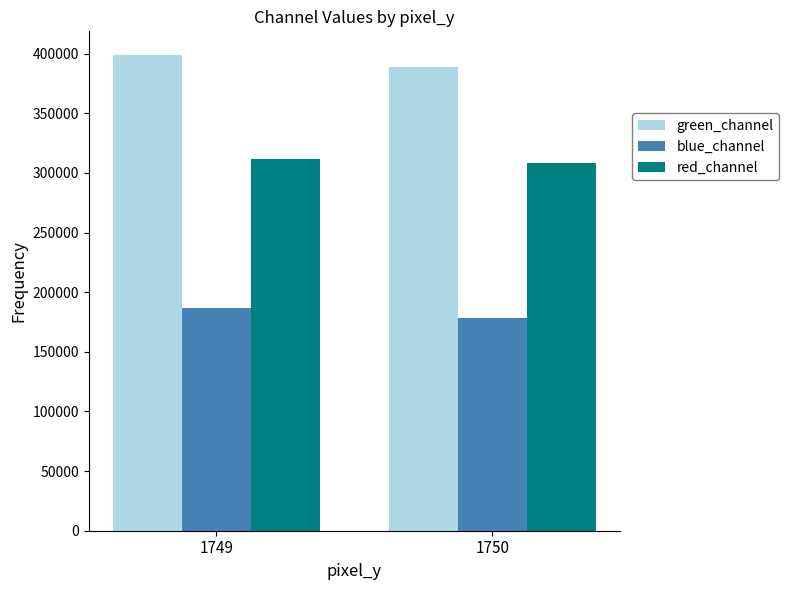

Reading left to right, extract all data points from this chart.

green_channel: 398841	388807
blue_channel: 186882	178473
red_channel: 311476	308320